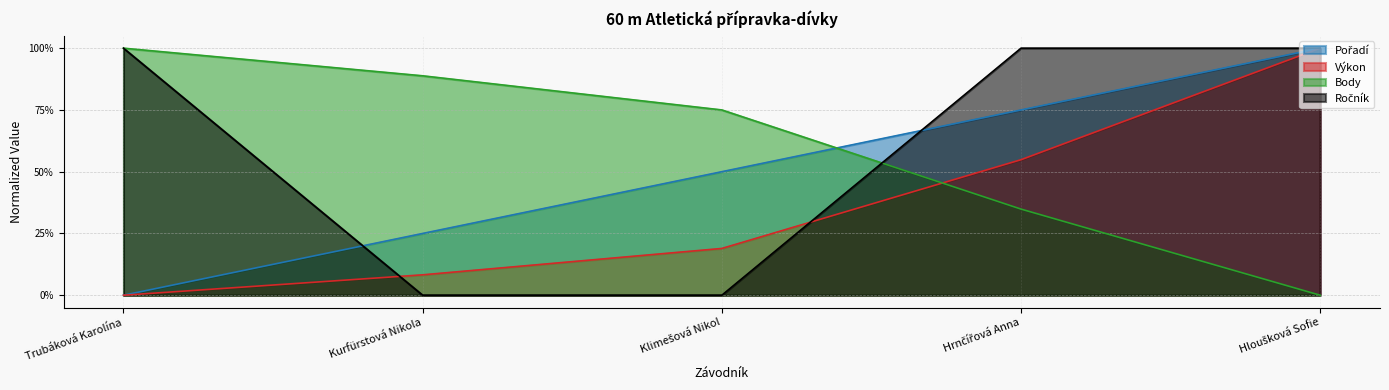

Reading right to left, transcribe all the data shown in this chart.

Pořadí: 1.0	0.7	0.5	0.2	0.0
Výkon: 1.0	0.5	0.2	0.1	0.0
Body: 0.0	0.3	0.7	0.9	1.0
Ročník: 1.0	1.0	0.0	0.0	1.0